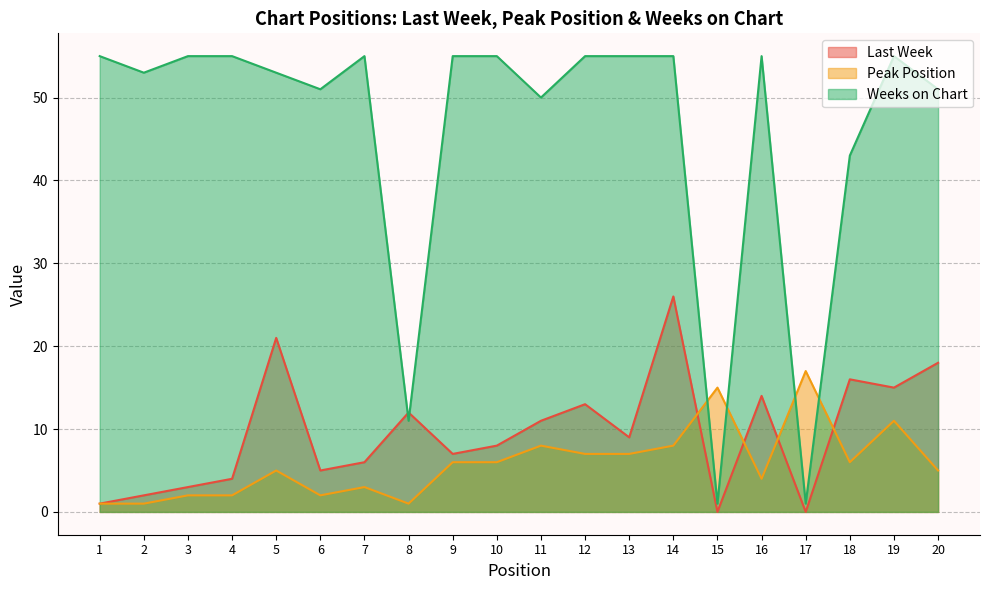

In Weeks on Chart, how many points are higher than both neighbors (excluding endpoints)?

3